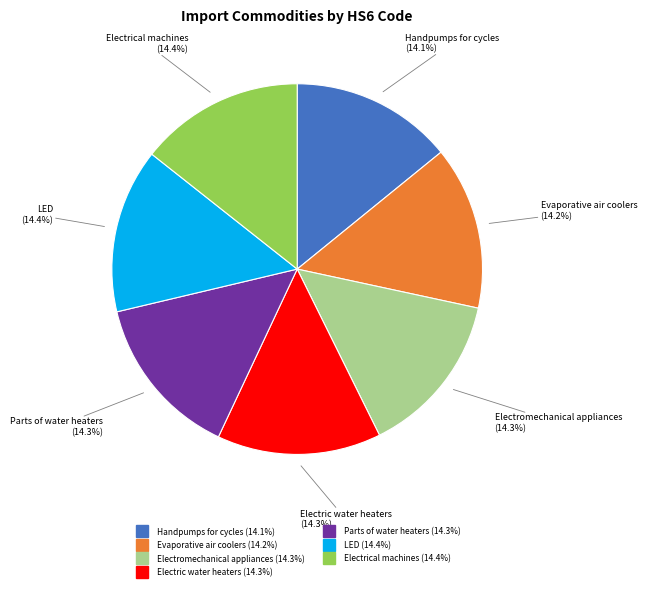

Does any single category account for the majority?

No